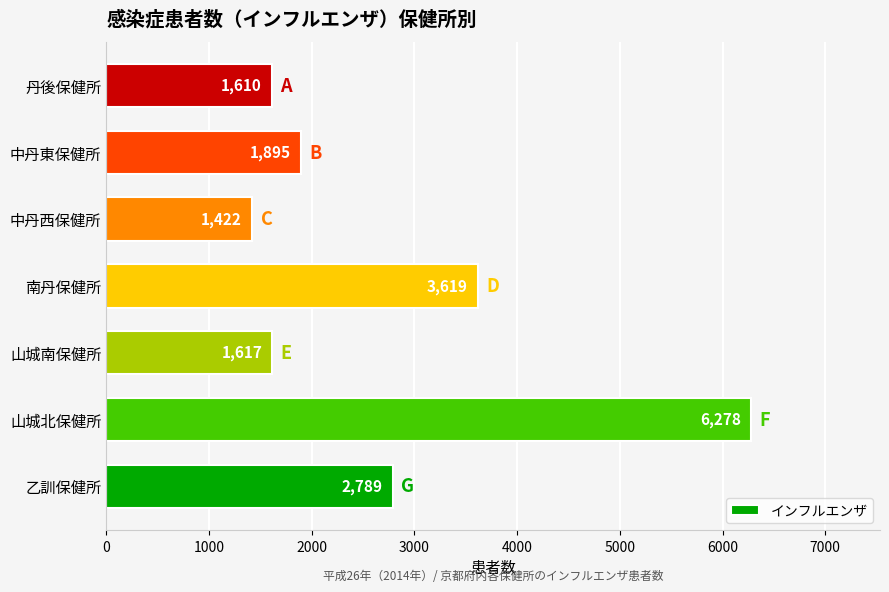

What value does the data have at 中丹西保健所, to the nearest 50?

1400